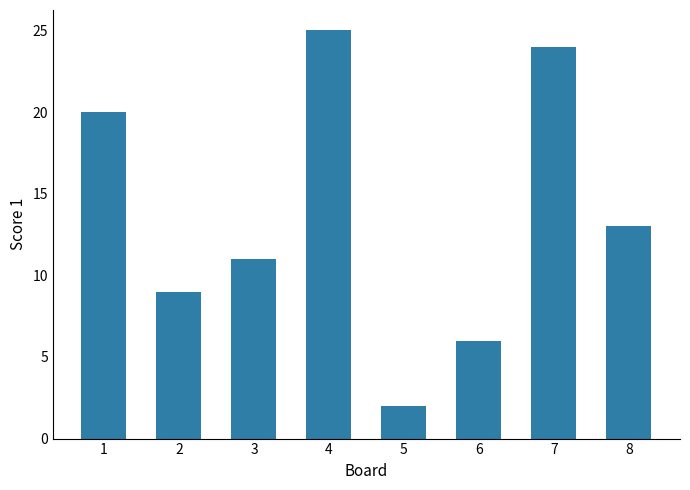

What is the sum of all values?

110